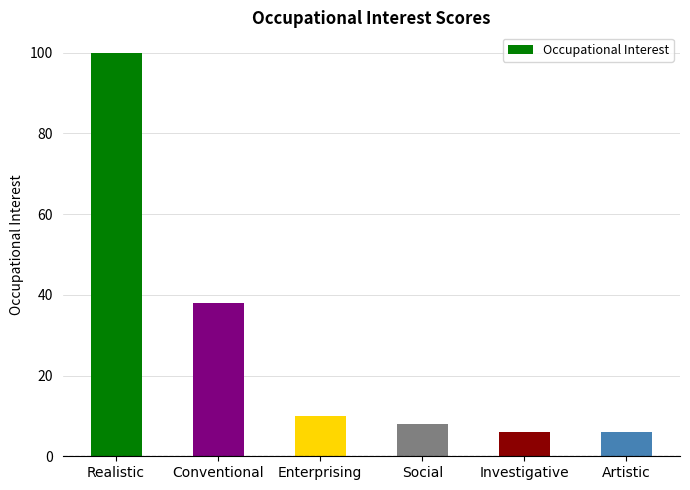

Between Realistic and Investigative, which is larger?

Realistic